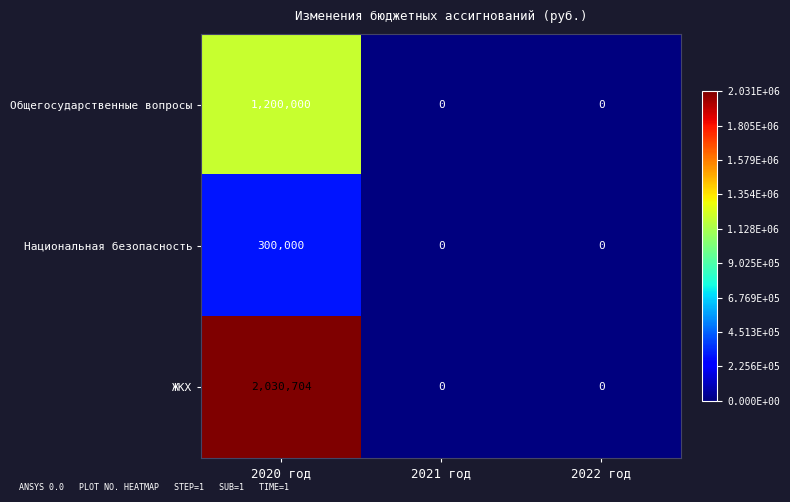

What is the spread (max minus min) of values at 2020 год?

1730704